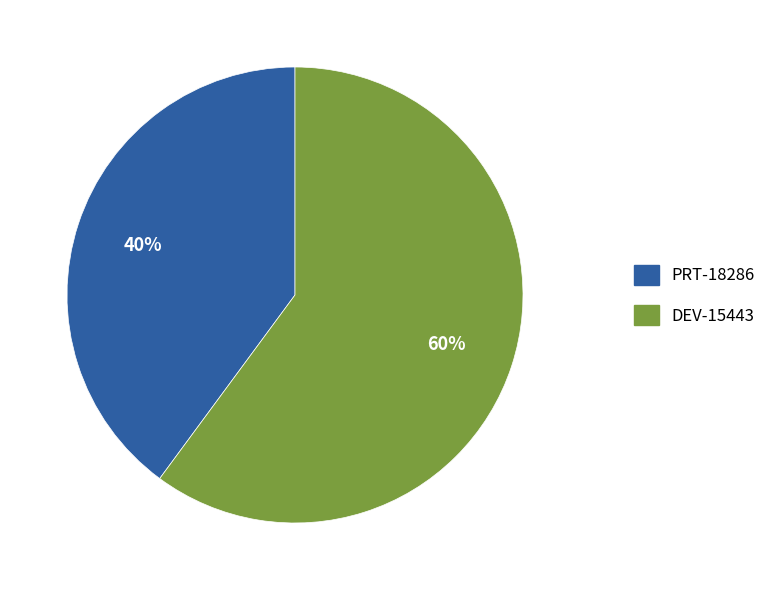

What is the ratio of the value at DEV-15443 to the value at PRT-18286?

1.5